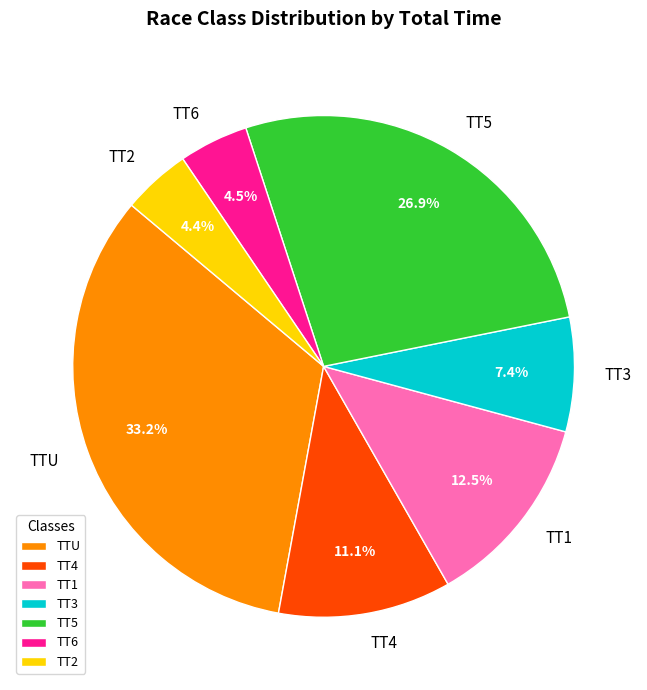

What is the ratio of the value at TTU to the value at TT4?

3.0